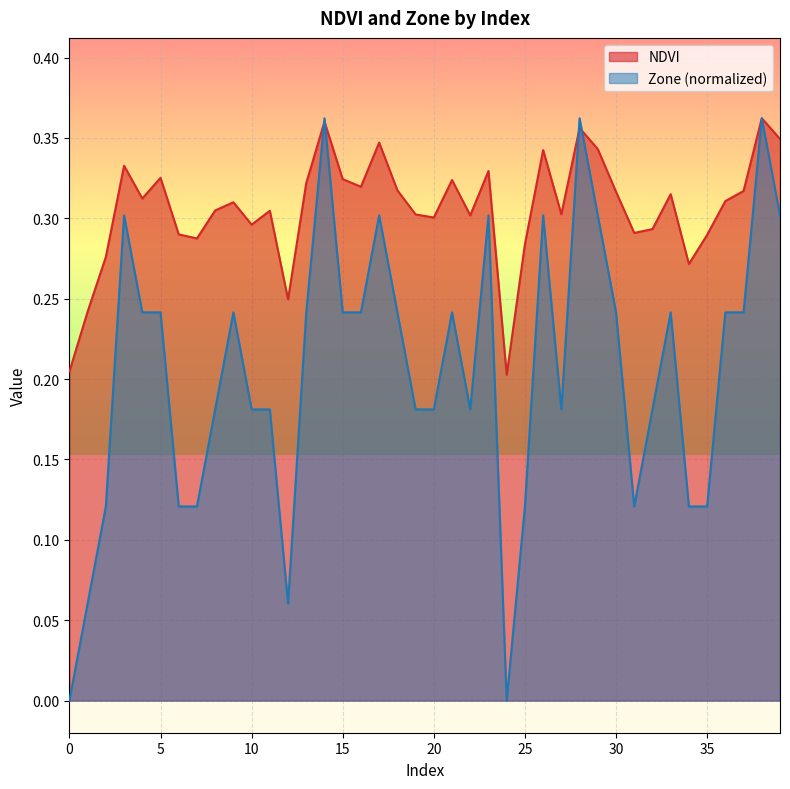

What is the value of the NDVI point at the 10th from the left?

0.3